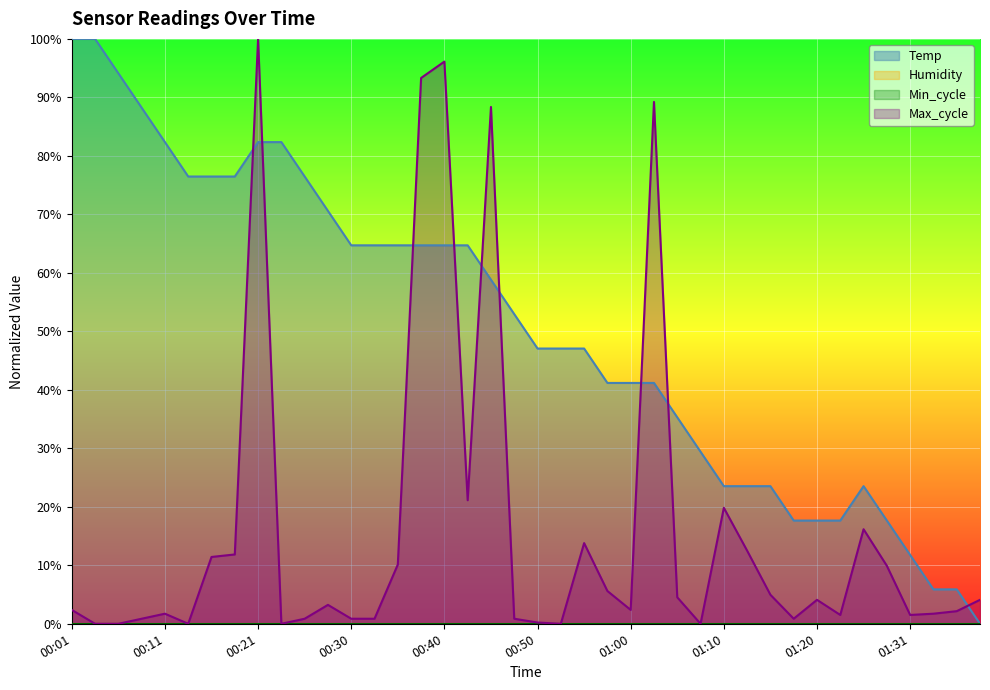

At which label is Temp closest to 0?

01:38